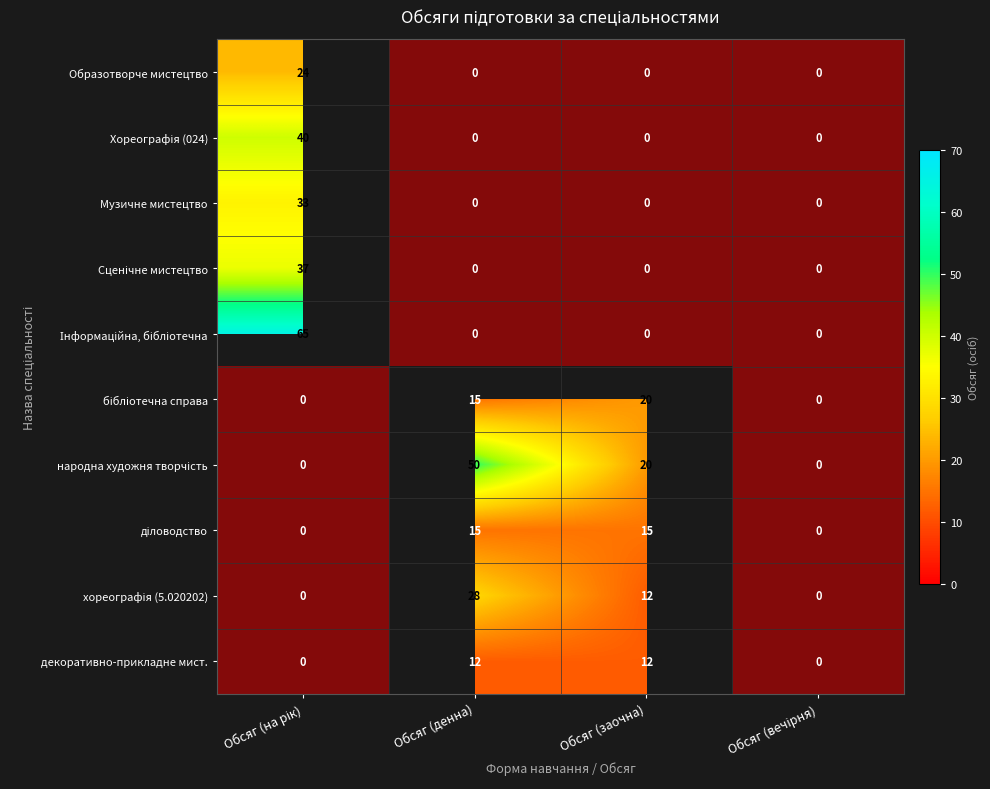

What is the total value across all series at Обсяг (денна)?

5